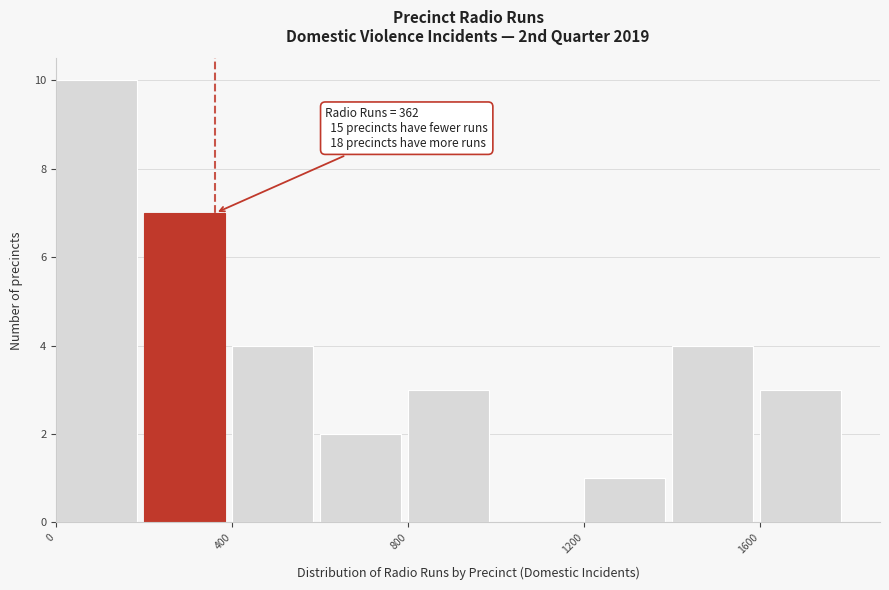

Which range on the x-axis has the tallest bar?

0 to 200